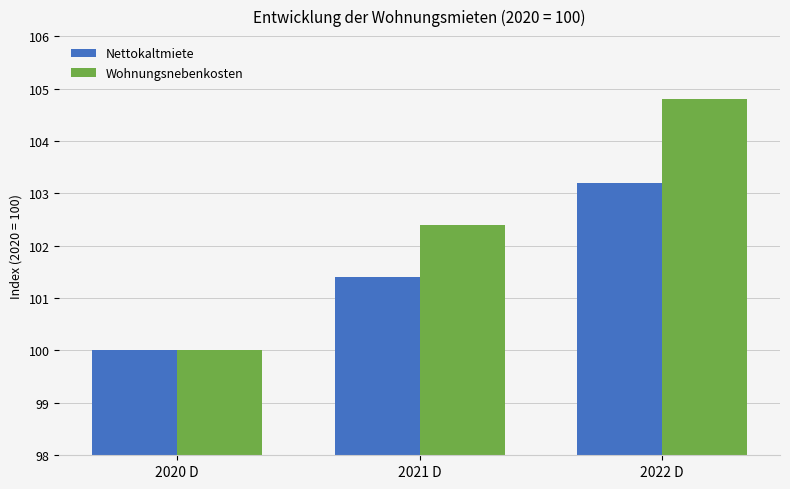

Which series has the largest range (max minus min)?

Wohnungsnebenkosten